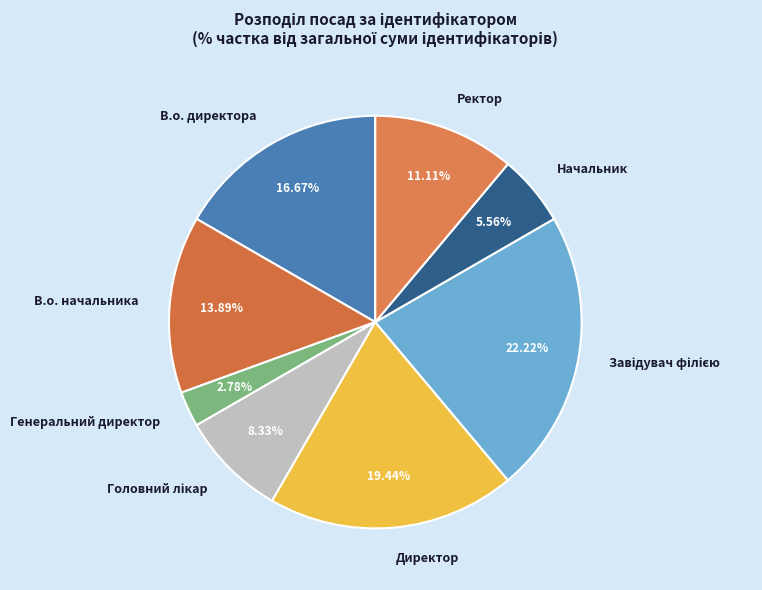

Is there any slice that represents more than half of the pie?

No